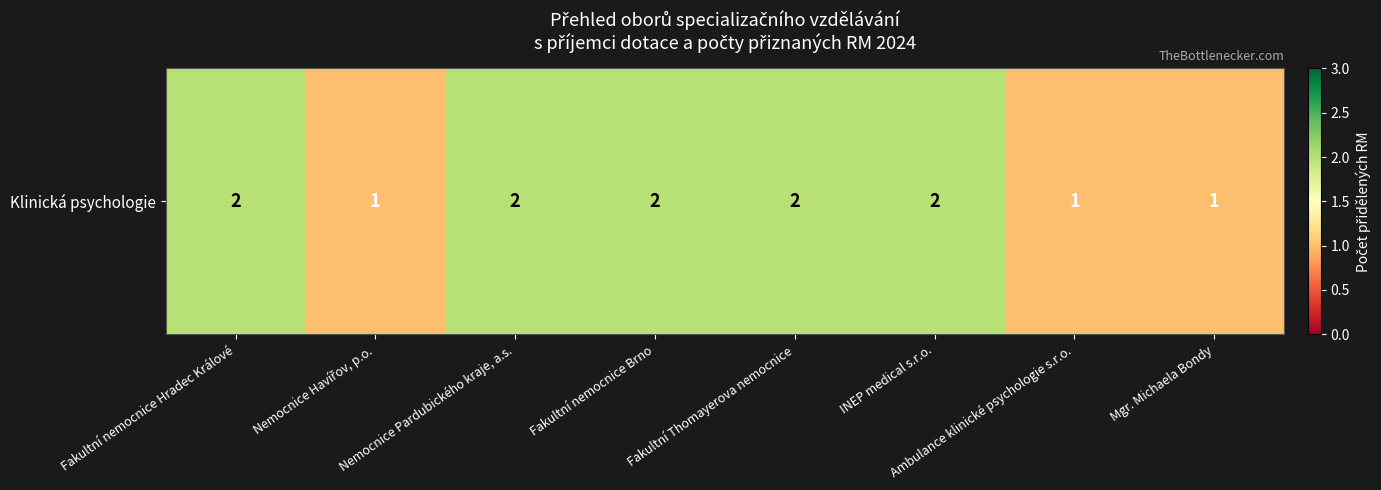

What is the ratio of the value at Nemocnice Havířov, p.o. to the value at INEP medical s.r.o.?

0.5